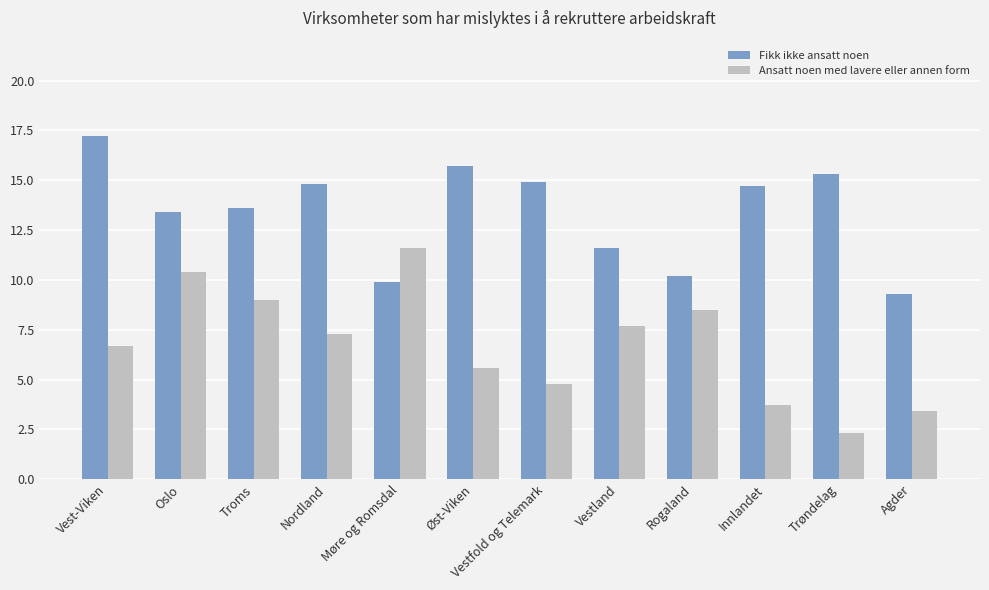

How many values in the Fikk ikke ansatt noen series are below 14?

6